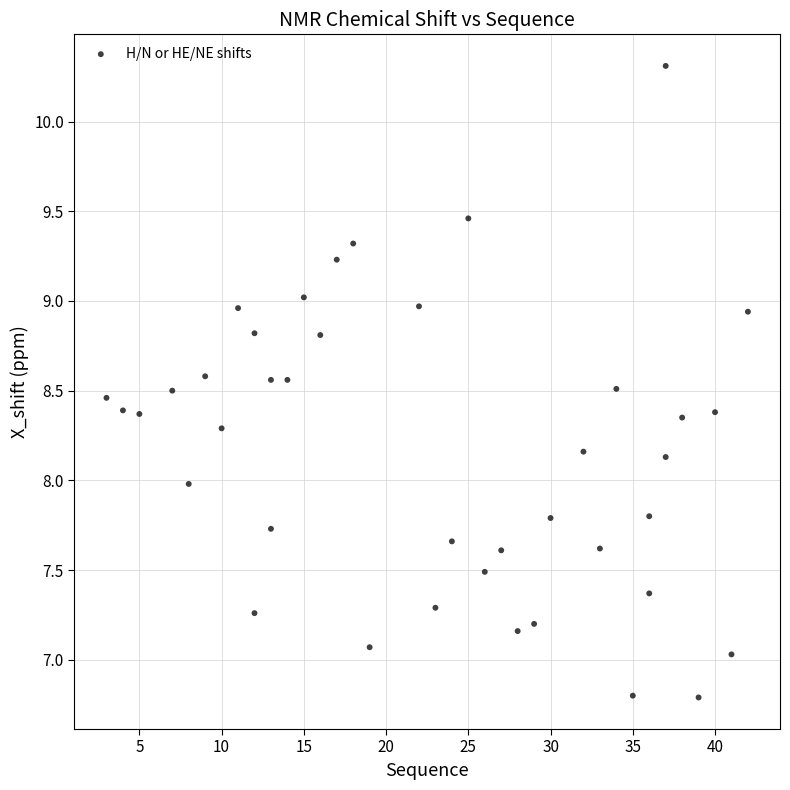

What is the range of X values (max minus min)?

39.0